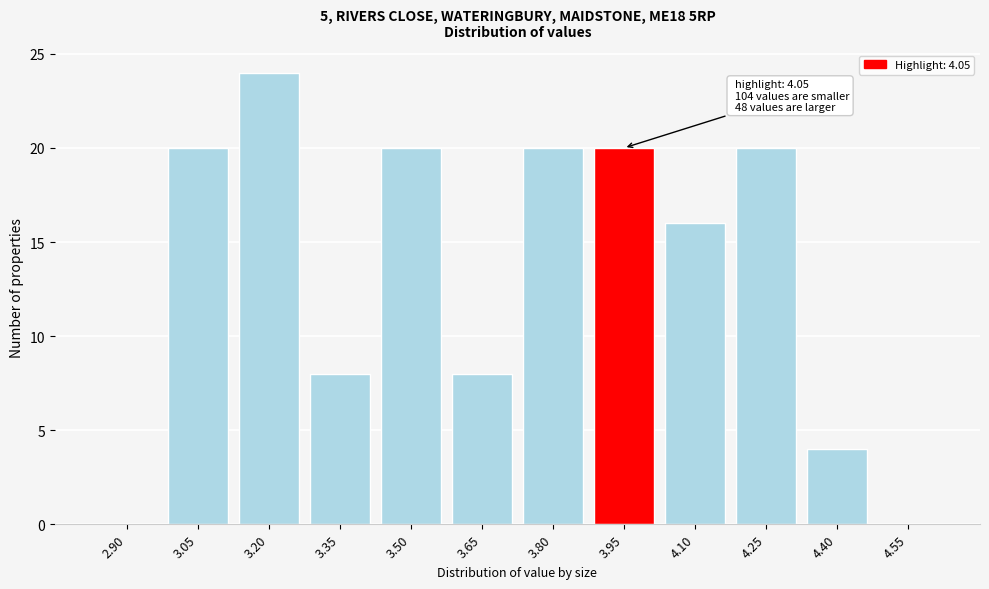

Reading left to right, transcribe all the data shown in this chart.

2.90=0	3.05=20	3.20=24	3.35=8	3.50=20	3.65=8	3.80=20	3.95=20	4.10=16	4.25=20	4.40=4	4.55=0